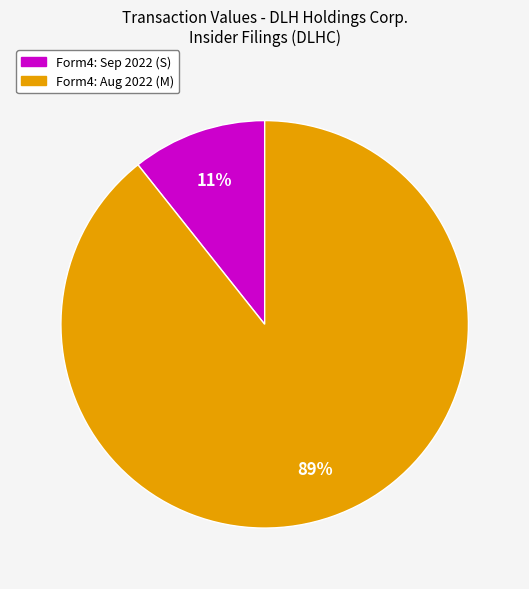

Does any single category account for the majority?

Yes